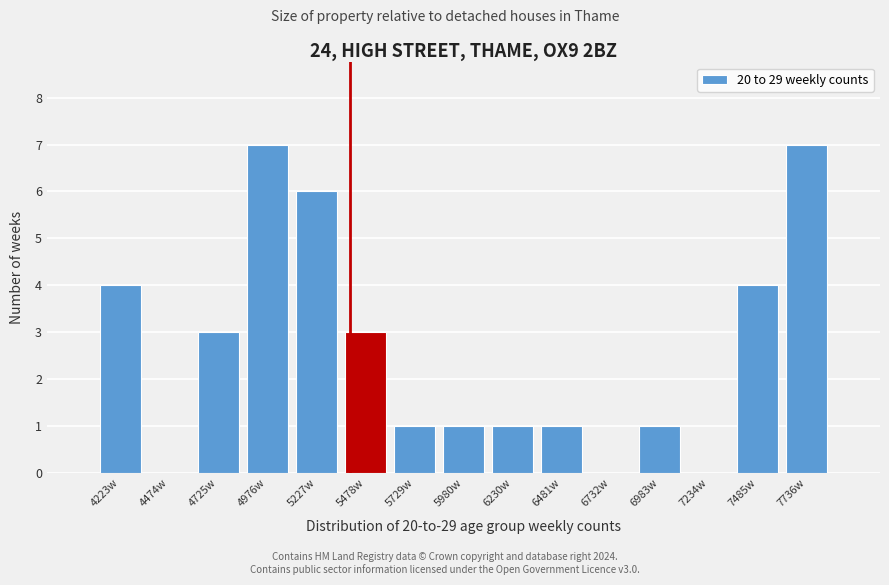

Reading left to right, transcribe this chart: for each bar, give the range it covers on the x-axis and its height. Neither the bar edges nor the heights are printed on the chart, so give them approximately, as read against the axes.

4100 to 4350: 4
4350 to 4600: 0
4600 to 4850: 3
4850 to 5100: 7
5100 to 5350: 6
5350 to 5600: 3
5600 to 5850: 1
5850 to 6100: 1
6100 to 6350: 1
6350 to 6600: 1
6600 to 6850: 0
6850 to 7100: 1
7100 to 7350: 0
7350 to 7600: 4
7600 to 7850: 7